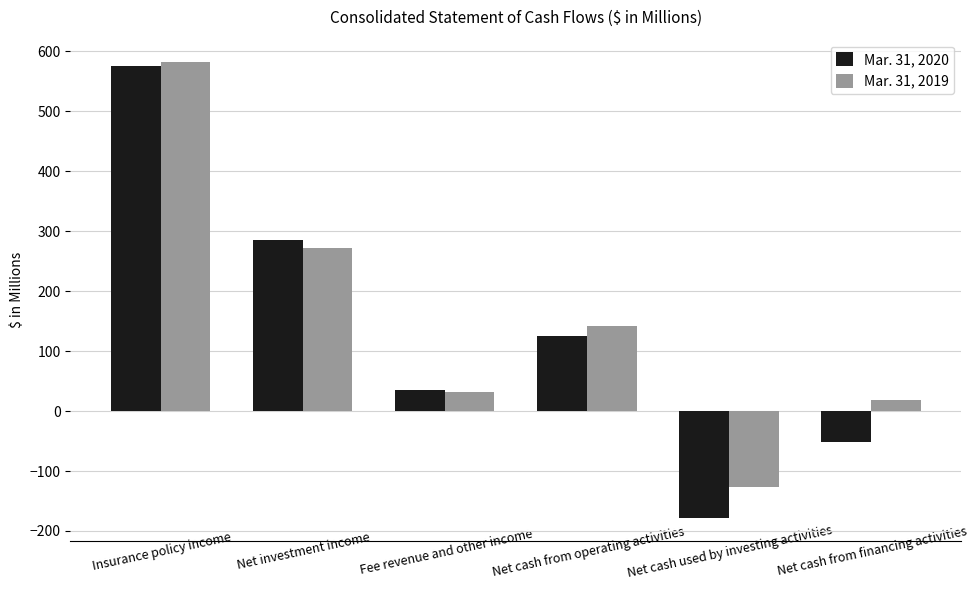

True or false: Mar. 31, 2019 has a value of 31.8 at Fee revenue and other income.

True